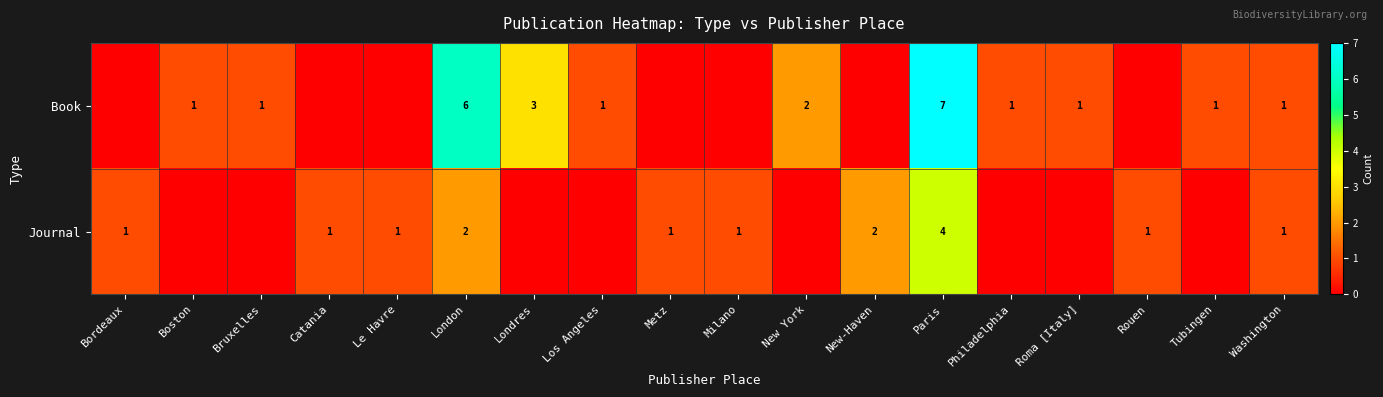

The Journal series shows 2 at New-Haven. True or false?

True